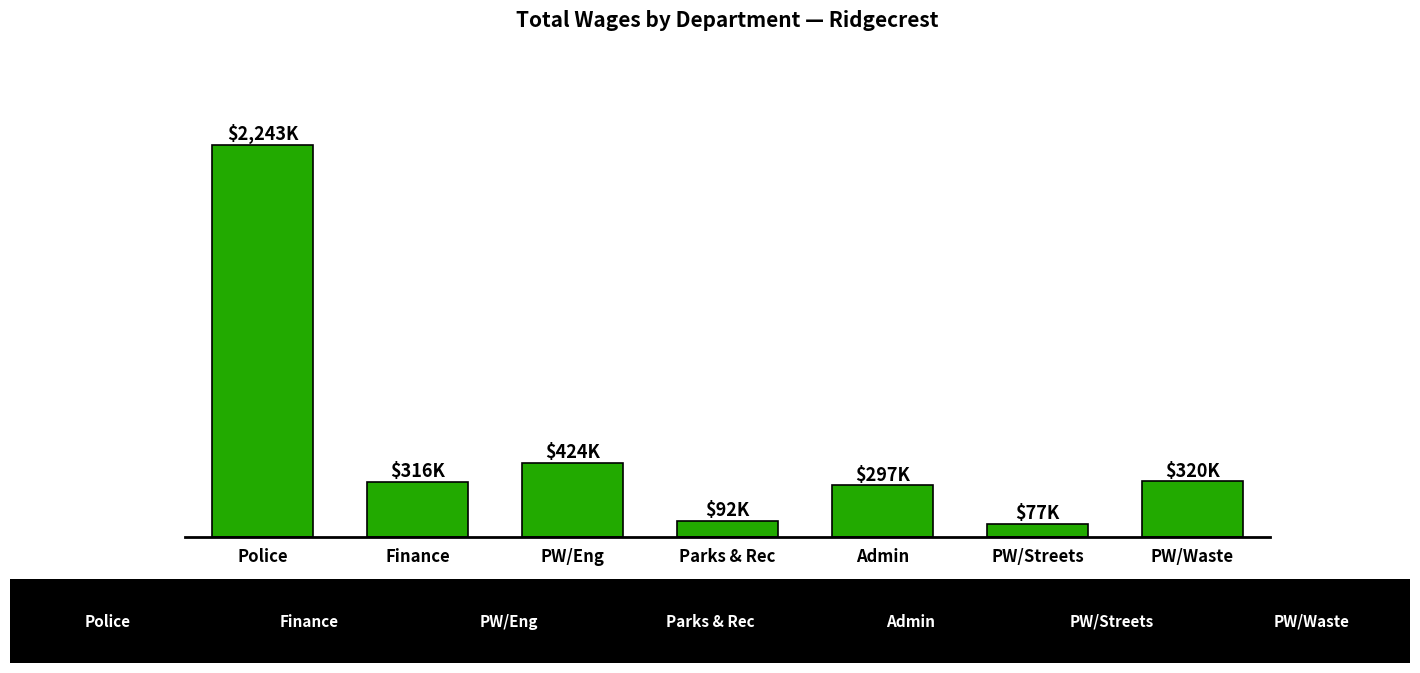

At which label does the data first exceed 316?

Police